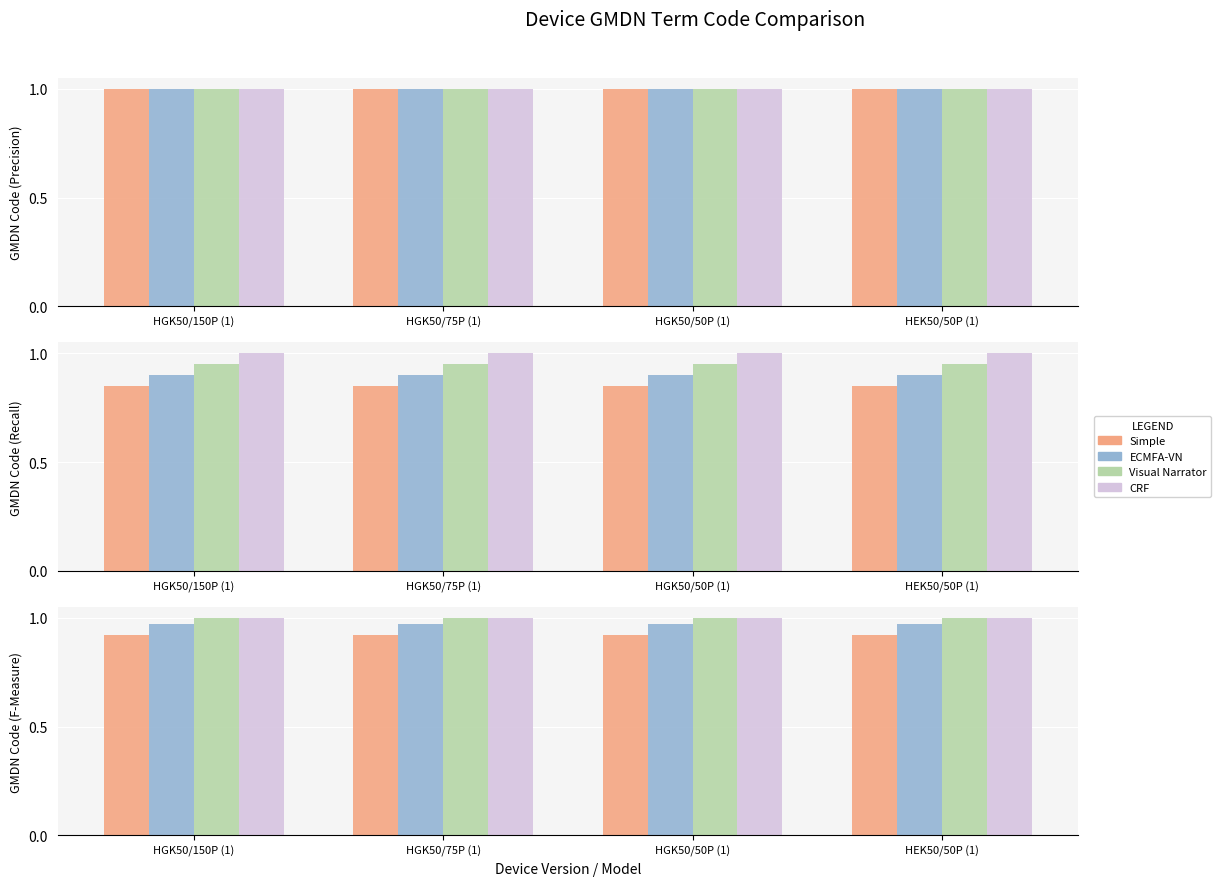

The value of CRF at HEK50/50P (1) is 0.3. True or false?

False